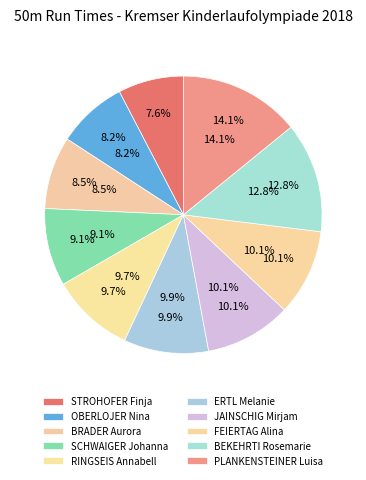

How many slices are in this pie chart?

10